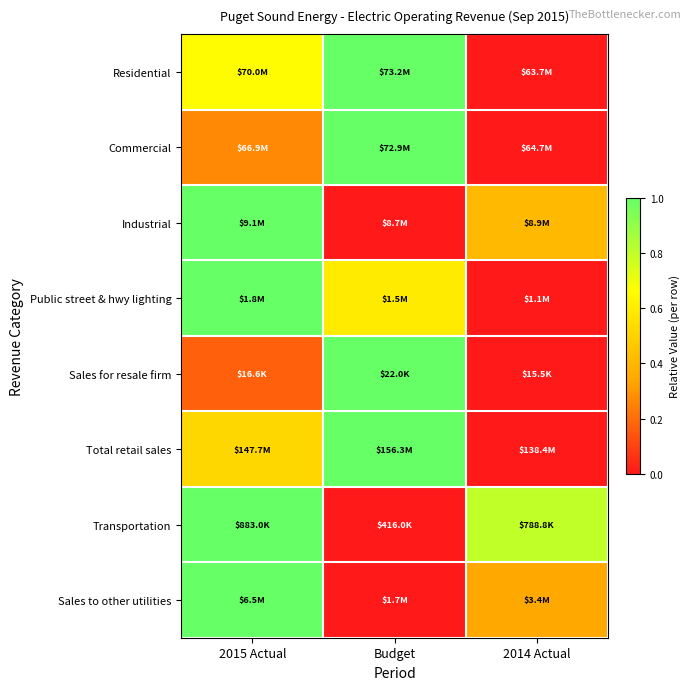

Which series has the largest total across all categories?

Transportation